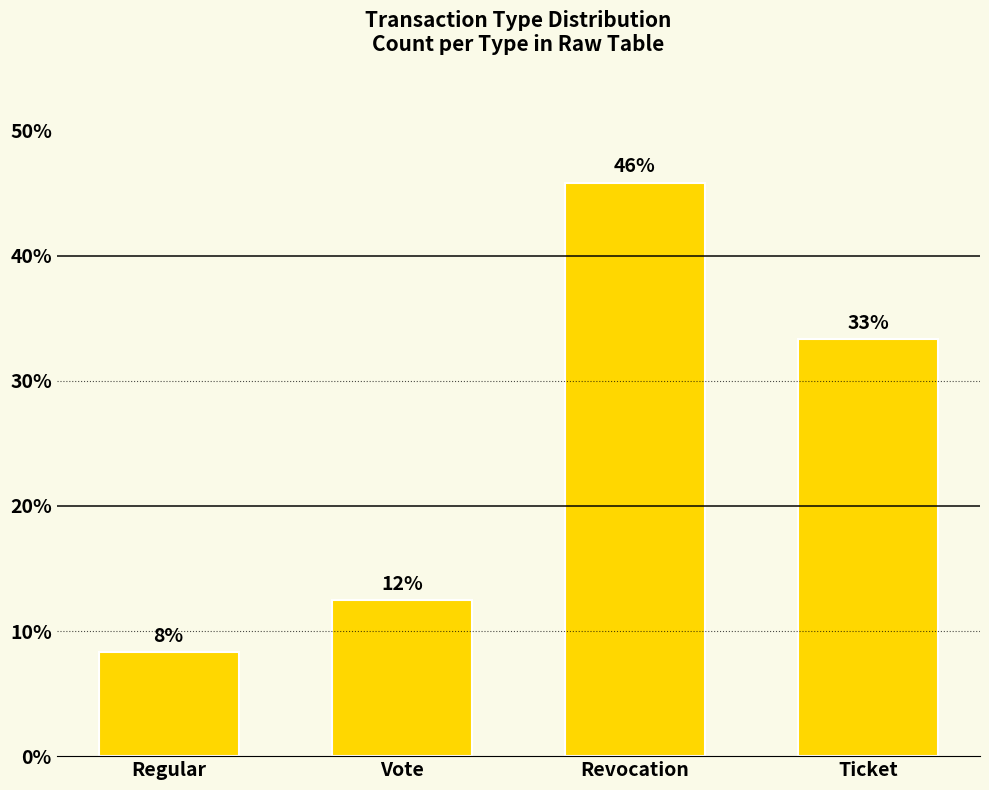

What is the smallest value displayed?

8.3